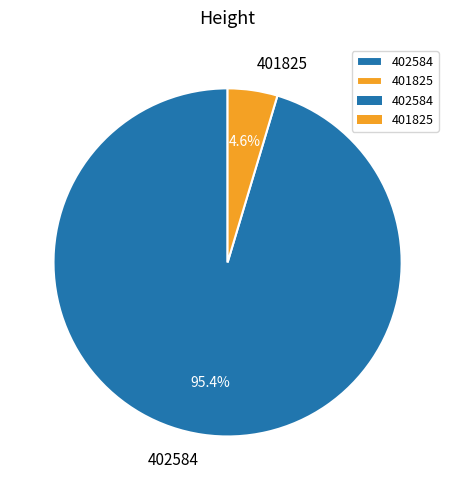

To the nearest percent, what is the combined percentage of 402584 and 401825?

100%